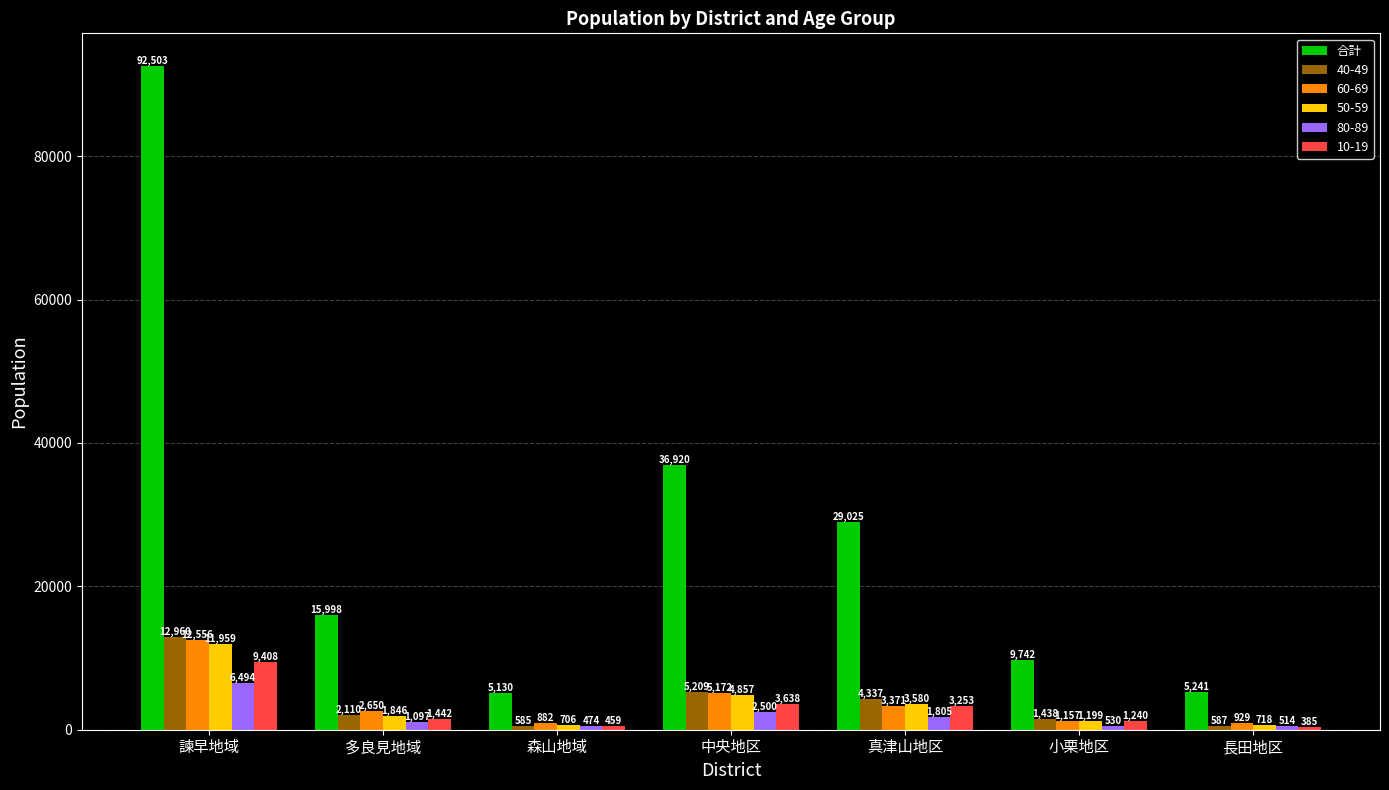

What is the difference between the highest and lowest values at 長田地区?

4856